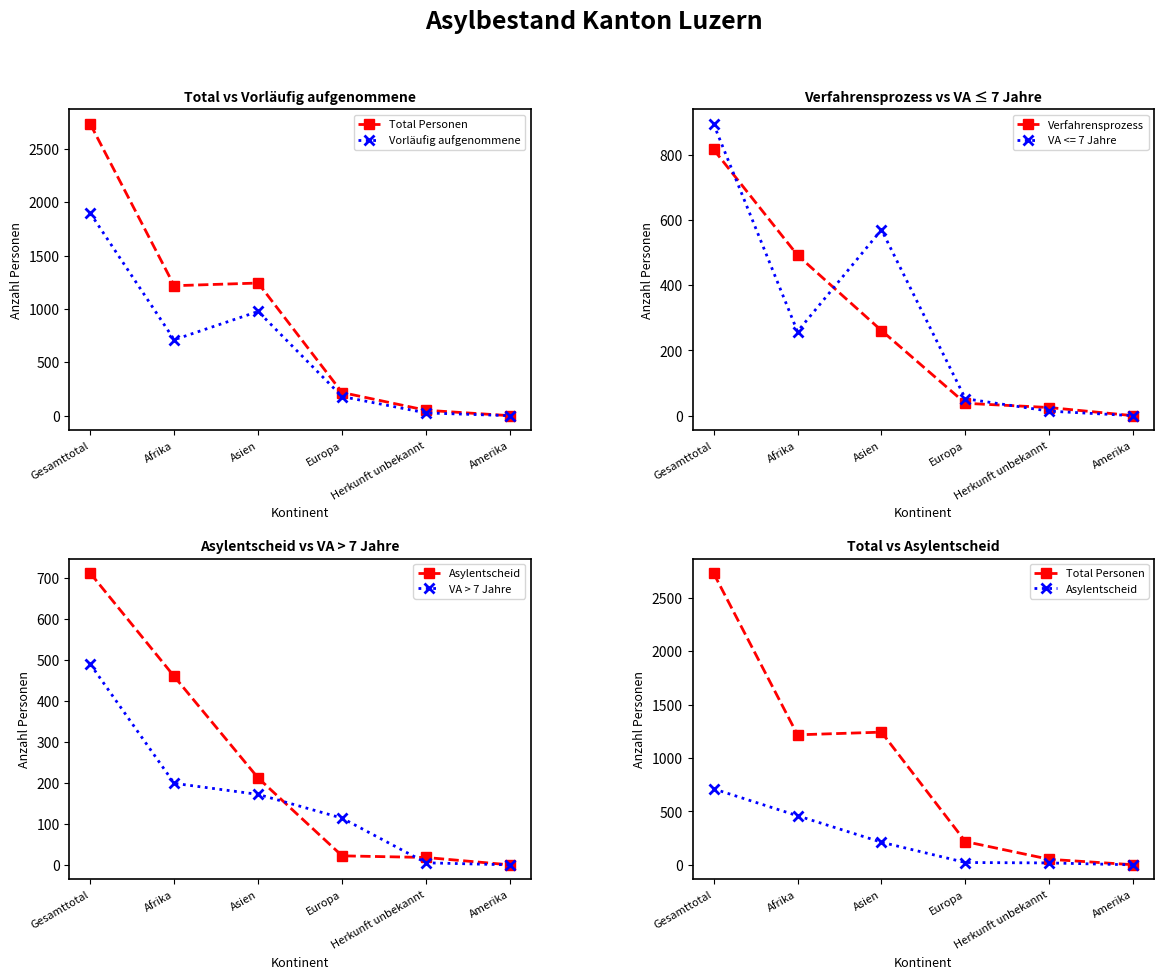

What is the difference between the maximum and minimum values in the Verfahrensprozess series?

816